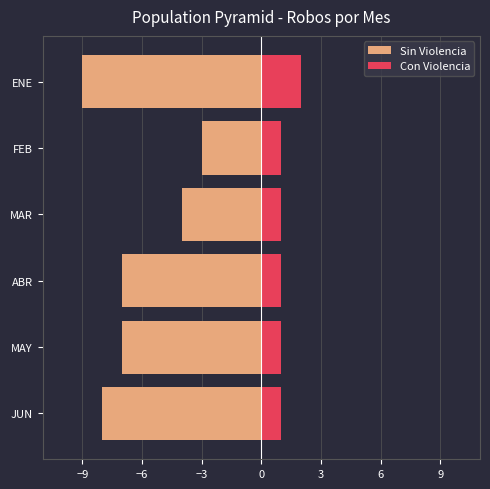

List the series in order of their peak value, highest first.

Con Violencia, Sin Violencia